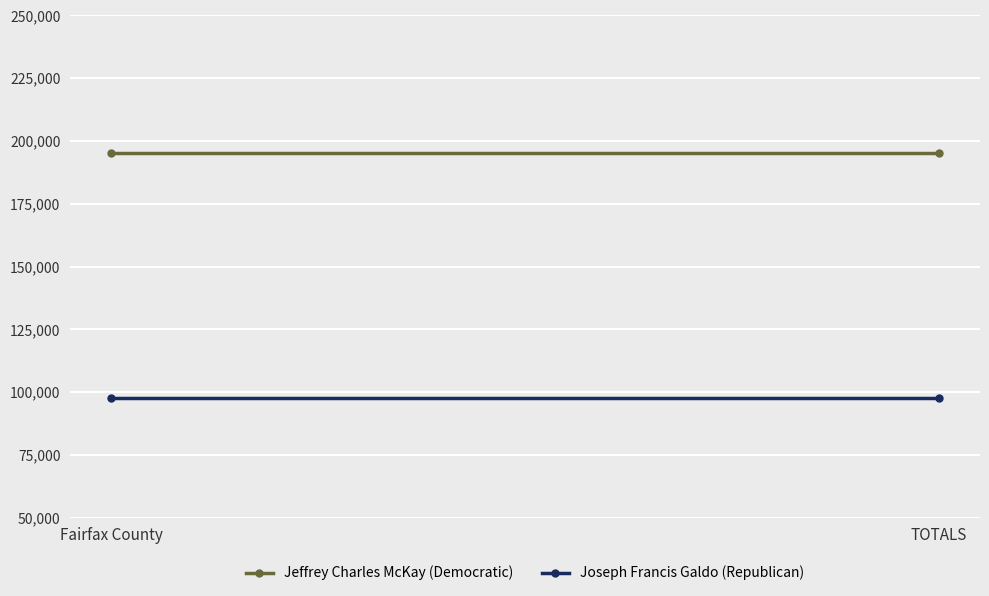

At how many categories does at least one series exceed 164242?

2